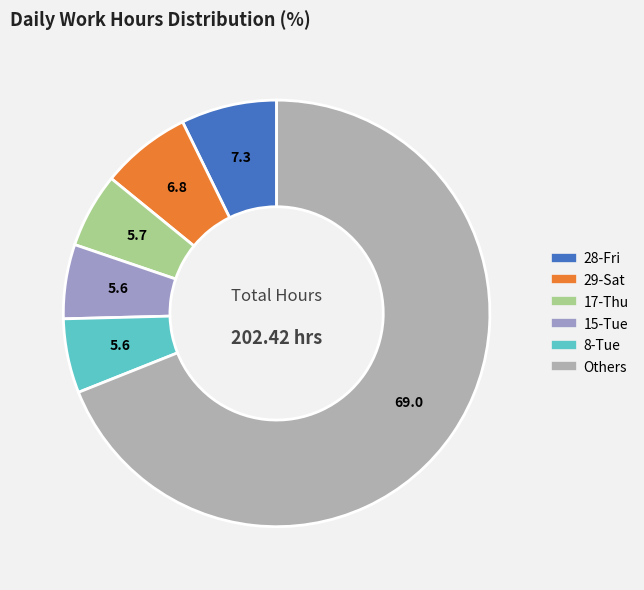

How many slices are in this pie chart?

6